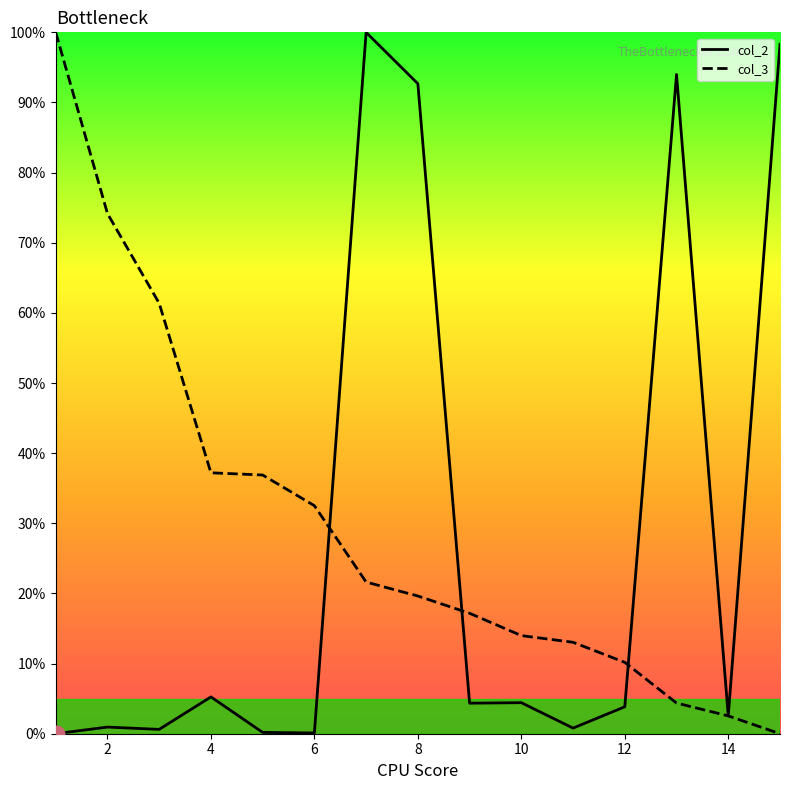

Rank the series by their maximum value, from highest to lowest.

col_2, col_3